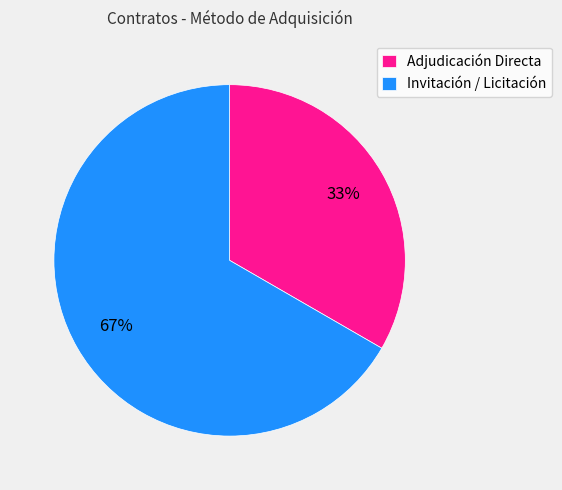

What is the ratio of the value at Adjudicación Directa to the value at Invitación / Licitación?

0.5